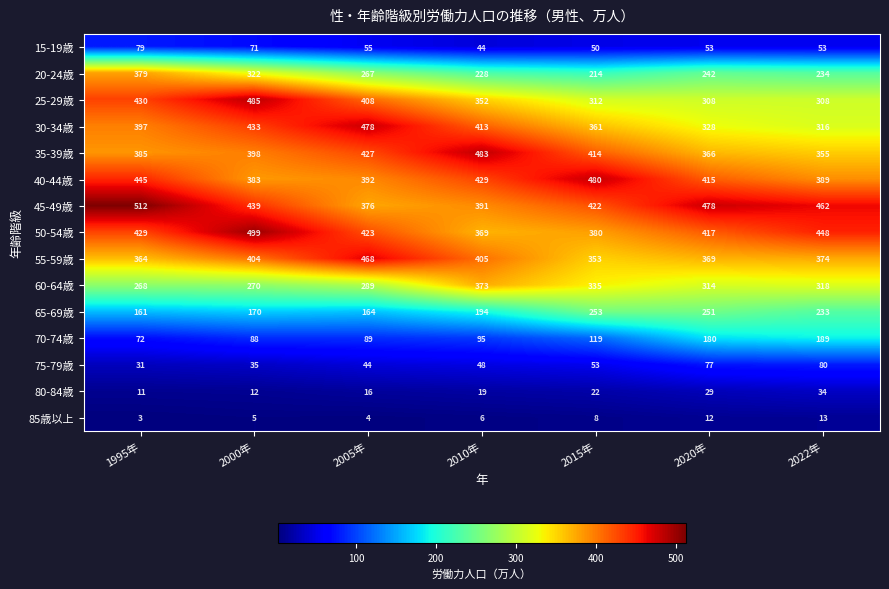

Which series has the widest spread of values?

25-29歳